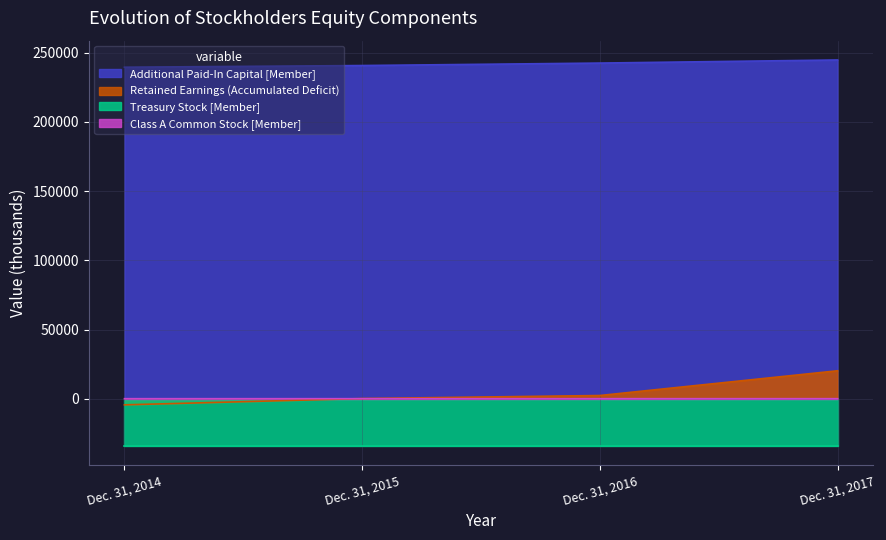

True or false: Class A Common Stock [Member] and Additional Paid-In Capital [Member] intersect in this chart.

False